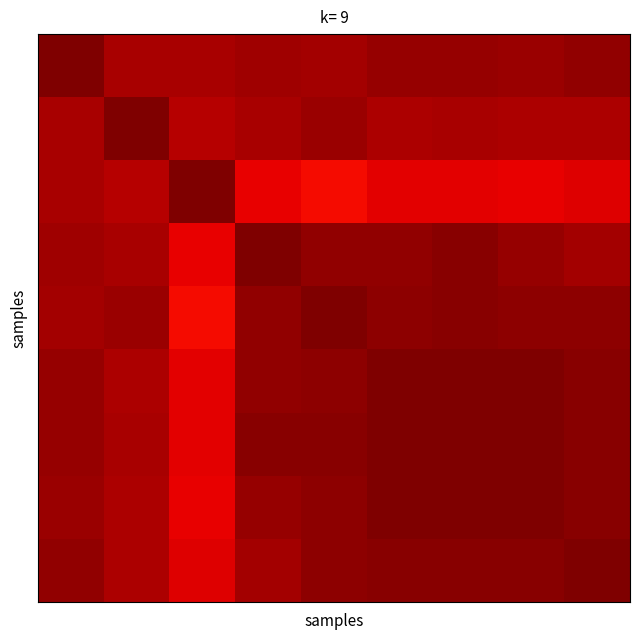

At how many categories does at least one series exceed 559619?

9